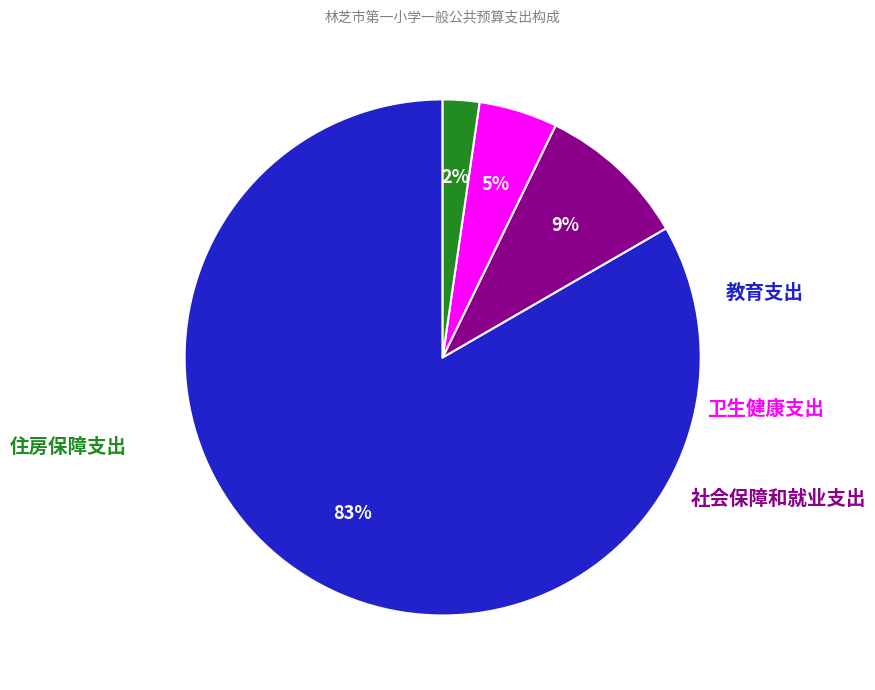

To the nearest percent, what is the average slice percentage?

25%